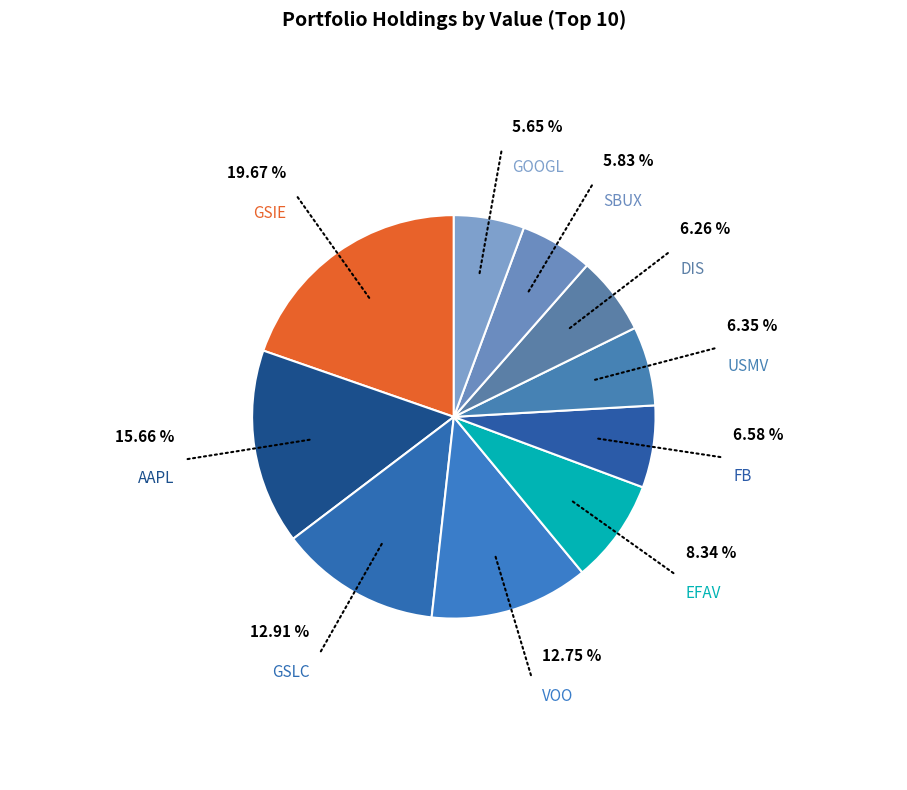

Does any single category account for the majority?

No